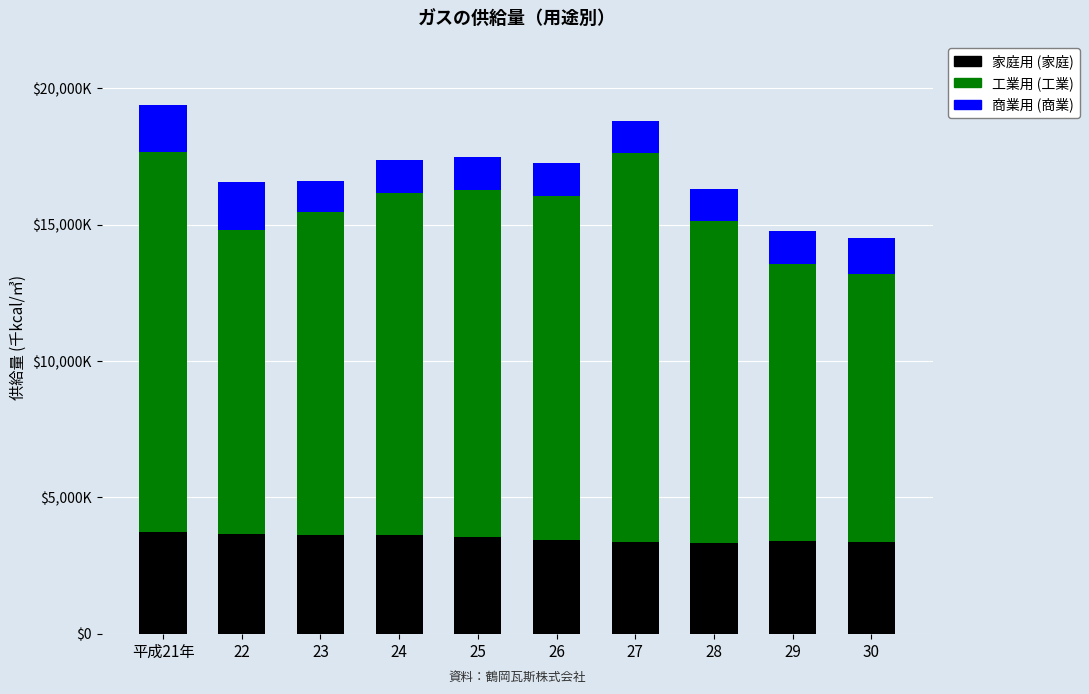

Are the bars grouped side by side (vs. stacked)?

No